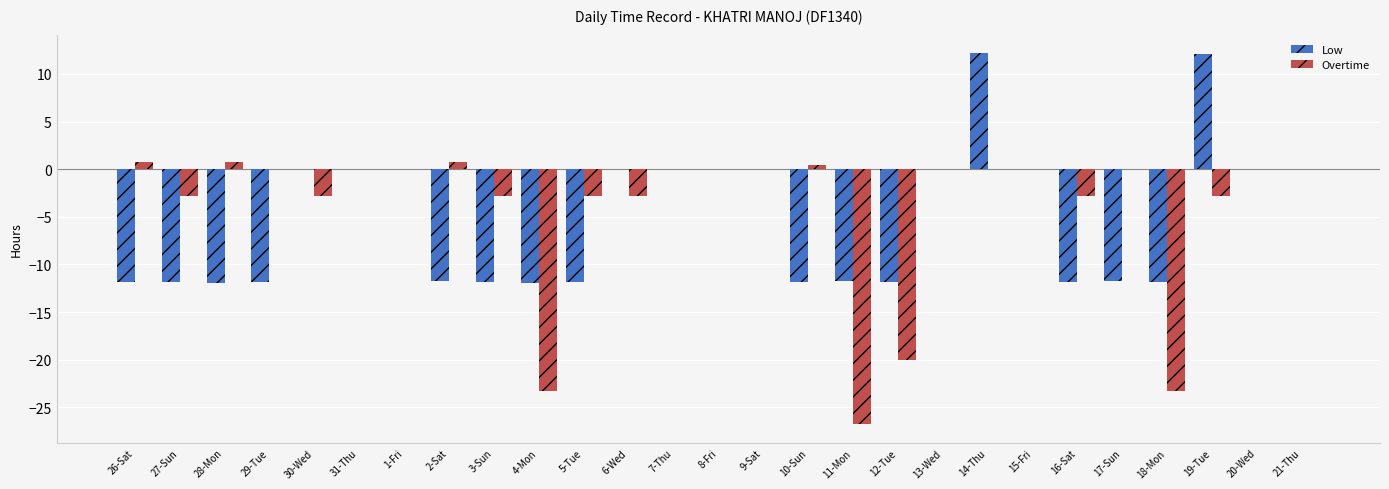

At which category is the sum across all series the highest?

14-Thu